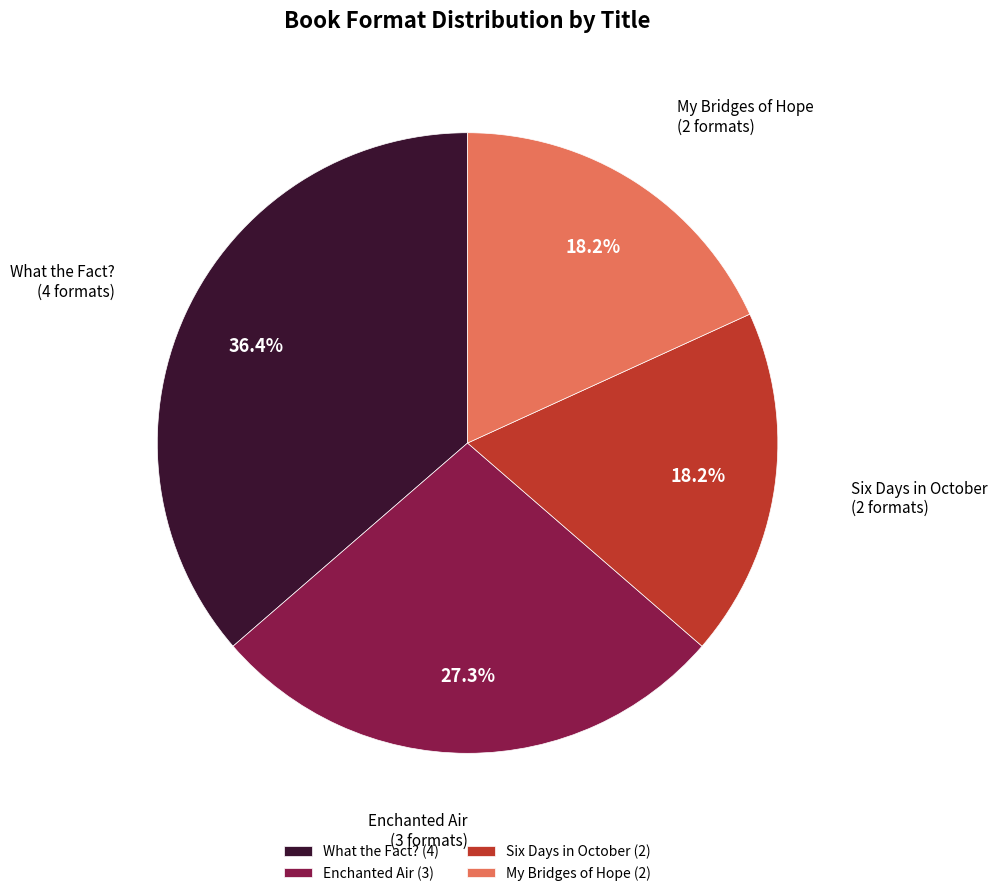

To the nearest percent, what percentage of the pie is Enchanted Air?

27%